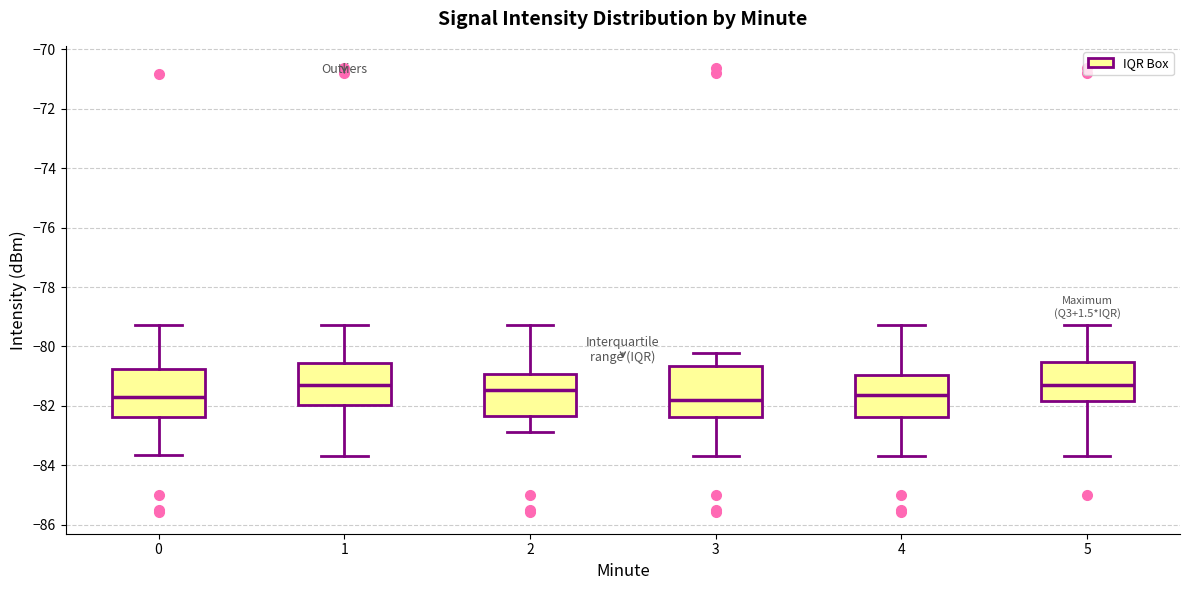

Where does the median line of the box at x = 4 sit on the y-axis? The values are not printed on the chart, so give them approximately, as read against the axis.

-81.6